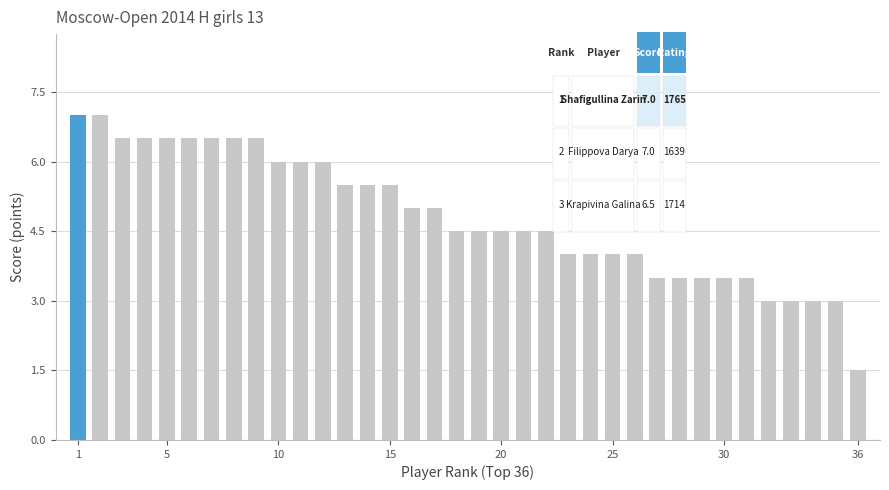

What is the value of the 27th bar from the left?

3.5